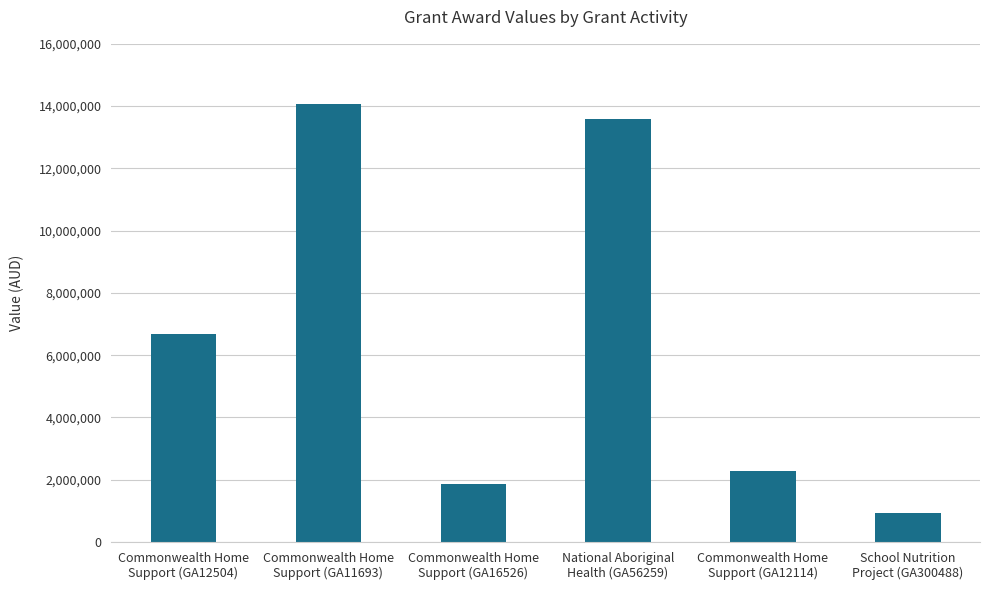

What is the ratio of the value at Commonwealth Home
Support (GA12504) to the value at Commonwealth Home
Support (GA12114)?

2.9